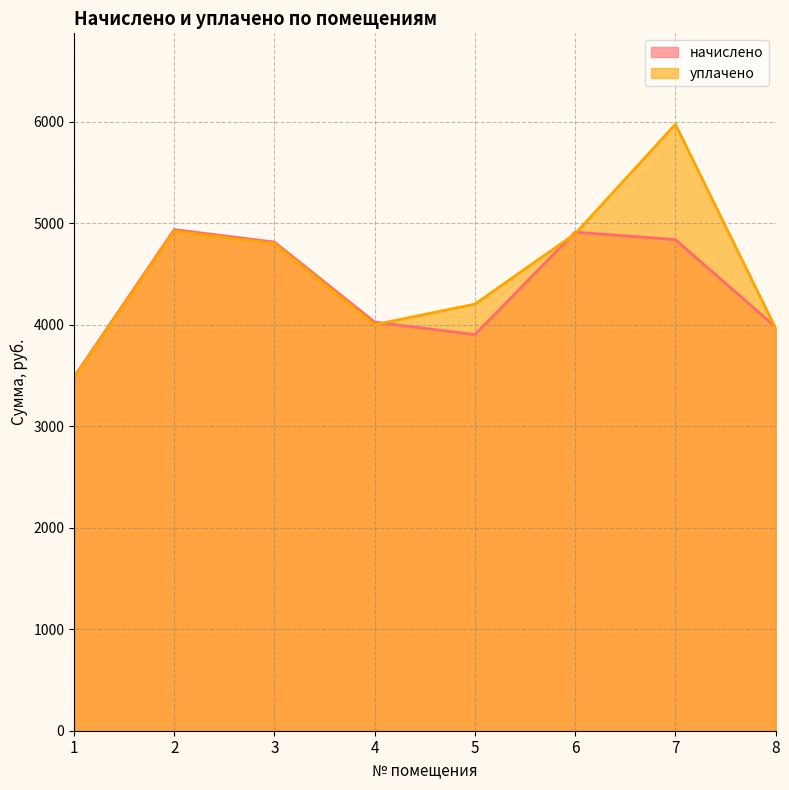

What is the value of the уплачено point at the 1st from the left?

3473.3